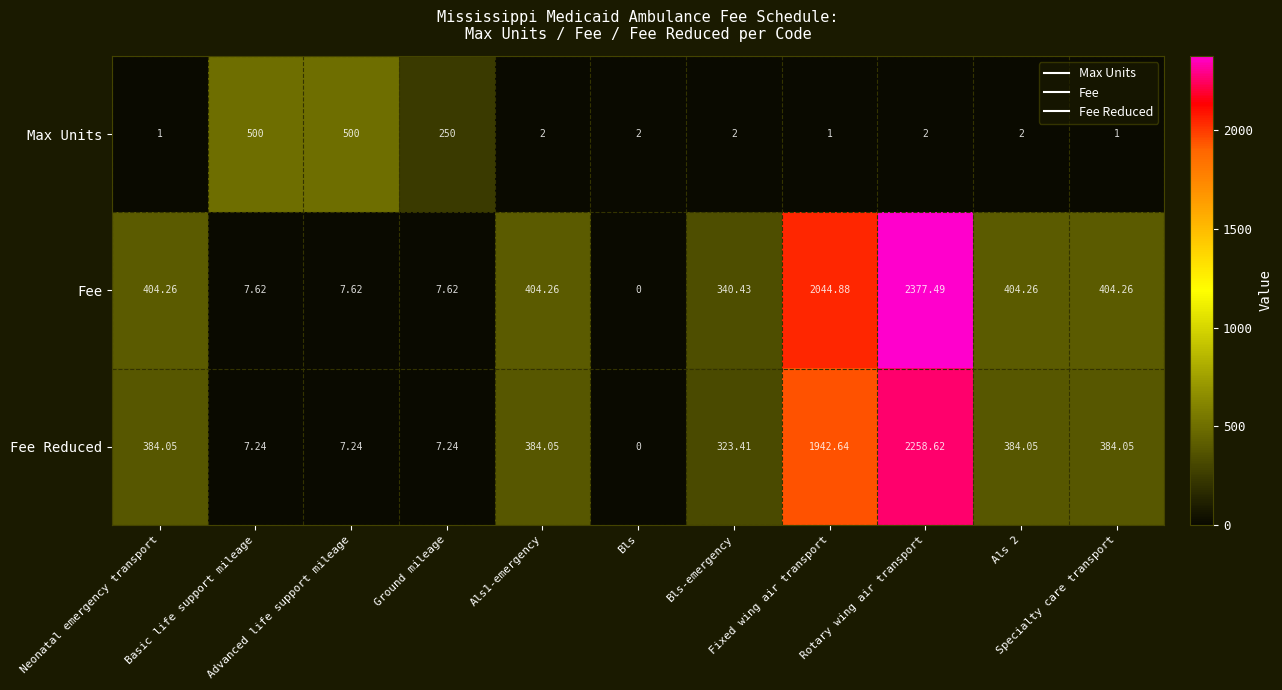

At how many categories does at least one series exceed 1777?

2